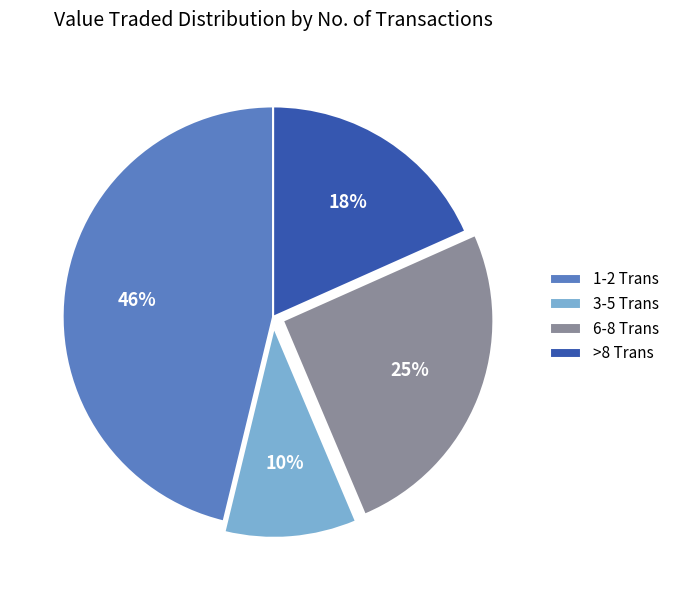

Which has a higher value, >8 Trans or 1-2 Trans?

1-2 Trans